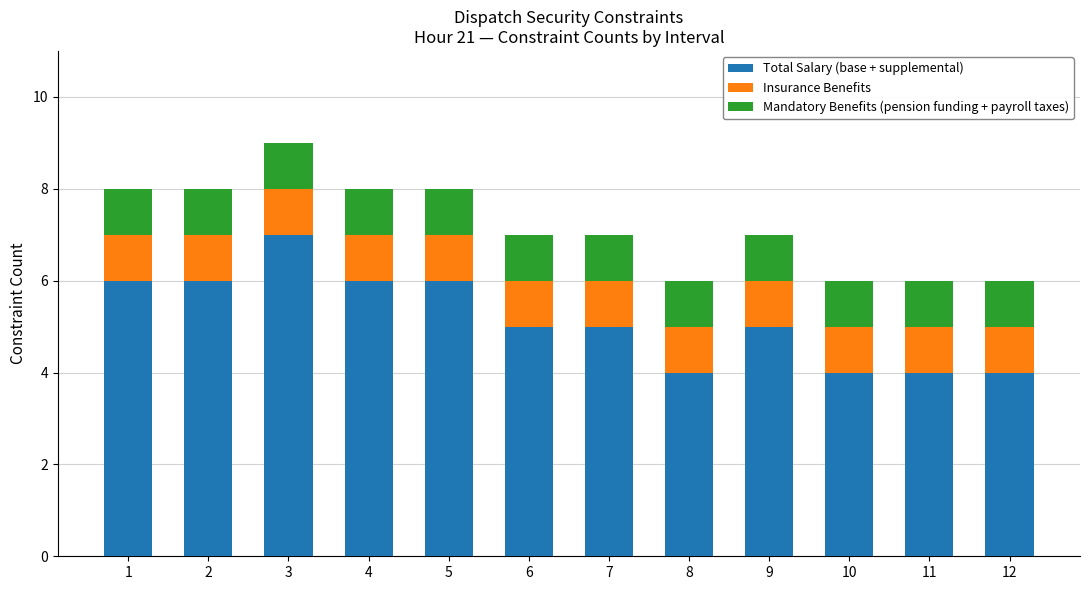

The Total Salary (base + supplemental) series shows 4 at 8. True or false?

True